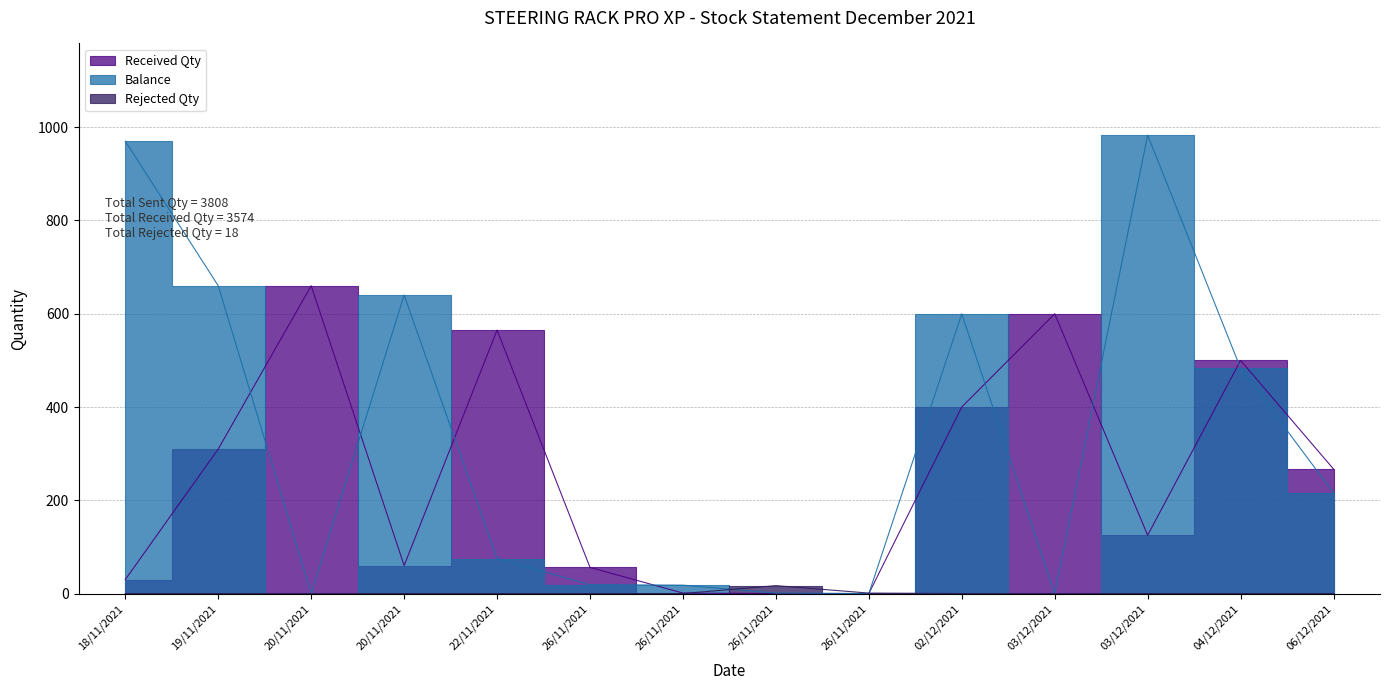

Reading left to right, extract all data points from this chart.

Received Qty: 18/11/2021=30	19/11/2021=310	20/11/2021=660	20/11/2021=60	22/11/2021=565	26/11/2021=56	26/11/2021=1	26/11/2021=0	26/11/2021=0	02/12/2021=400	03/12/2021=600	03/12/2021=125	04/12/2021=500	06/12/2021=267
Balance: 18/11/2021=970	19/11/2021=660	20/11/2021=0	20/11/2021=640	22/11/2021=75	26/11/2021=19	26/11/2021=18	26/11/2021=1	26/11/2021=0	02/12/2021=600	03/12/2021=0	03/12/2021=983	04/12/2021=483	06/12/2021=216
Rejected Qty: 18/11/2021=0	19/11/2021=0	20/11/2021=0	20/11/2021=0	22/11/2021=0	26/11/2021=0	26/11/2021=0	26/11/2021=17	26/11/2021=1	02/12/2021=0	03/12/2021=0	03/12/2021=0	04/12/2021=0	06/12/2021=0